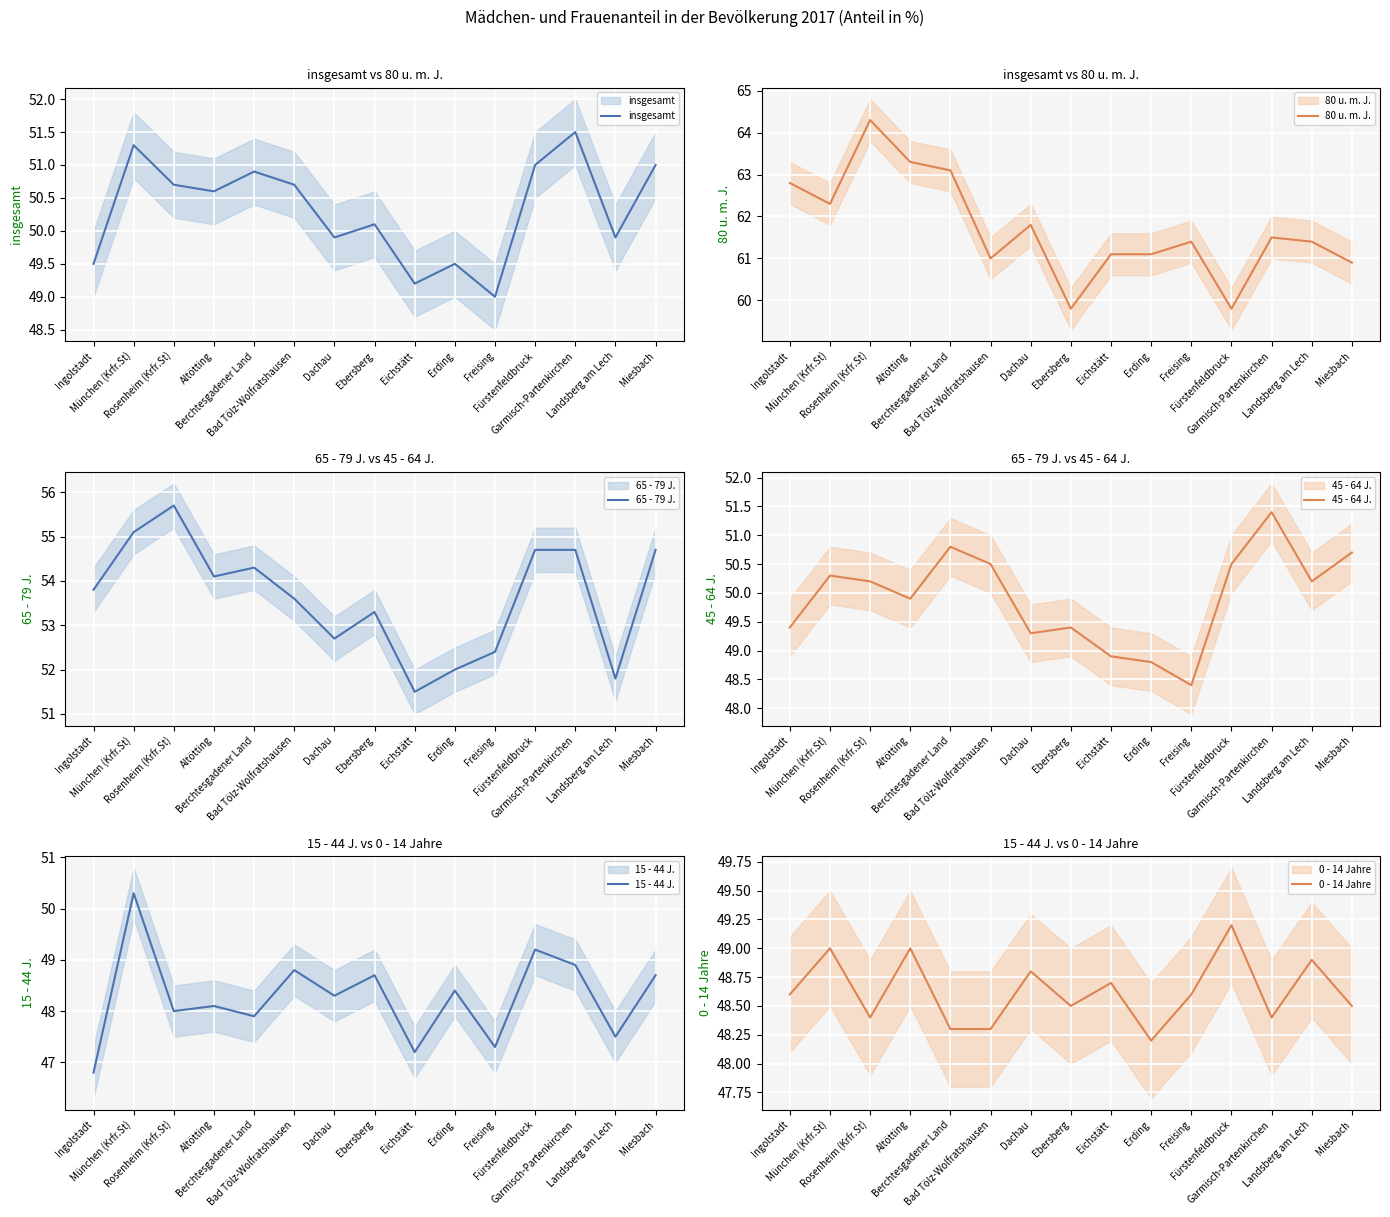

In 65 - 79 J., how many points are higher than both neighbors (excluding endpoints)?

3